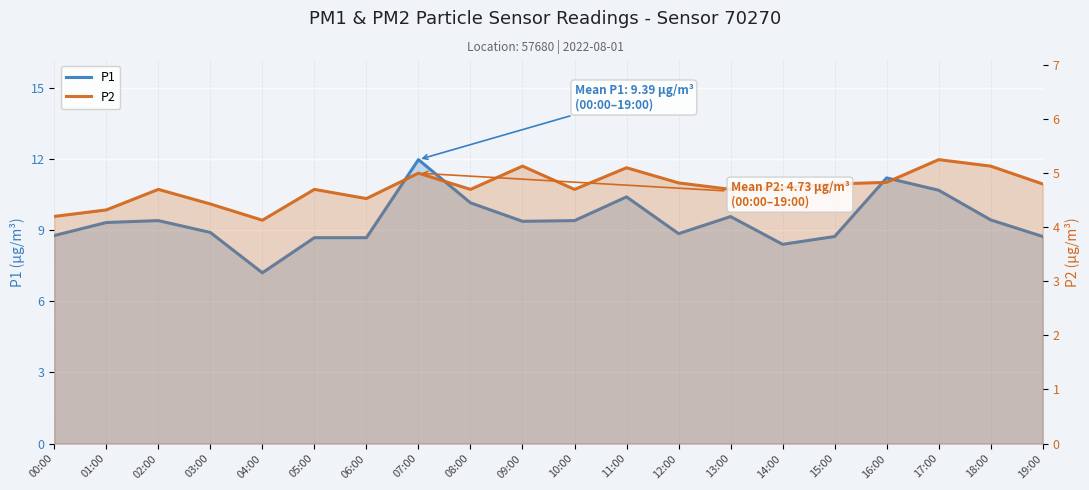

What is the lowest value of the P2 series?

4.1